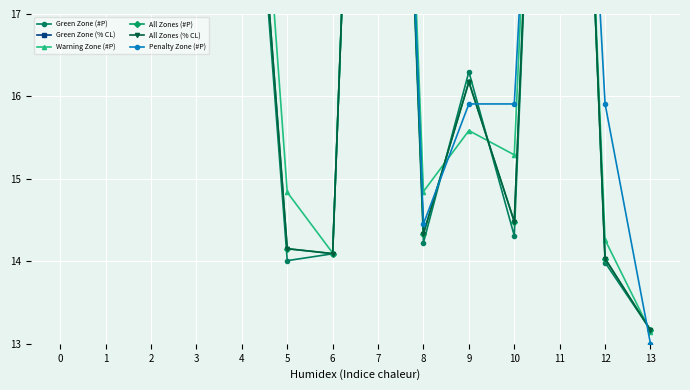

Is this an area chart (filled region under the line)?

No